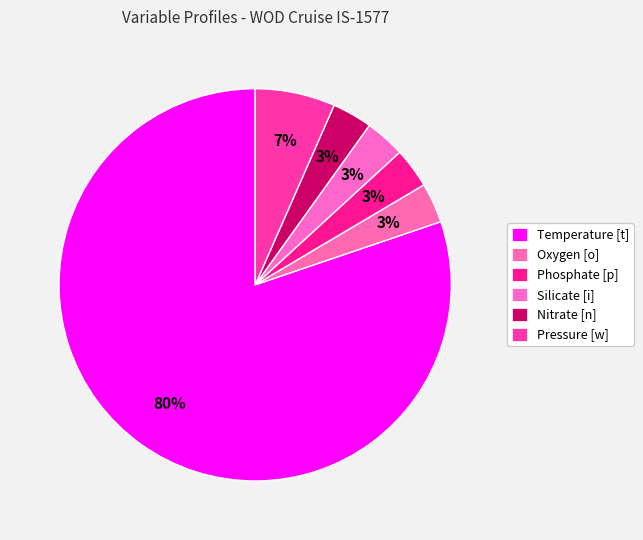

What is the majority slice?

Temperature [t]